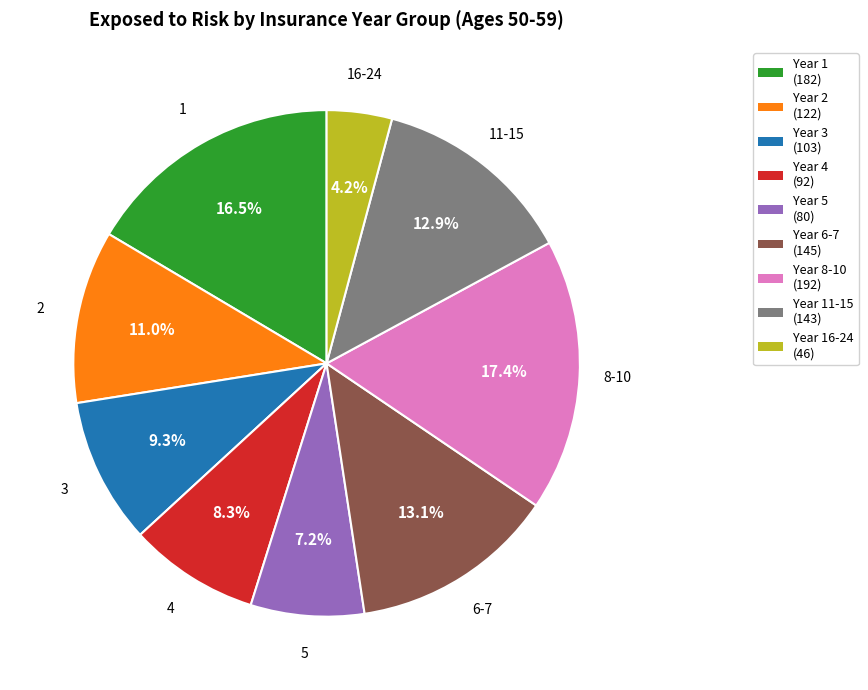

Combined, what portion of the pie is Year 3 (103) and Year 16-24 (46)?

13.5%